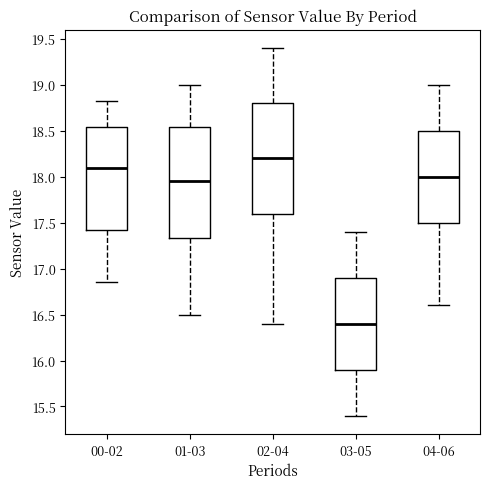

Reading left to right, read every box against the y-axis: the position of its median line, the range the box covers, and the ends of its whiskers. The values are not printed on the chart, so give them approximately, as read against the axis.

00-02: median 18.10, box 17.40 to 18.55, whiskers 16.85 to 18.80
01-03: median 17.95, box 17.35 to 18.55, whiskers 16.50 to 19.00
02-04: median 18.20, box 17.60 to 18.80, whiskers 16.40 to 19.40
03-05: median 16.40, box 15.90 to 16.90, whiskers 15.40 to 17.40
04-06: median 18.00, box 17.50 to 18.50, whiskers 16.60 to 19.00